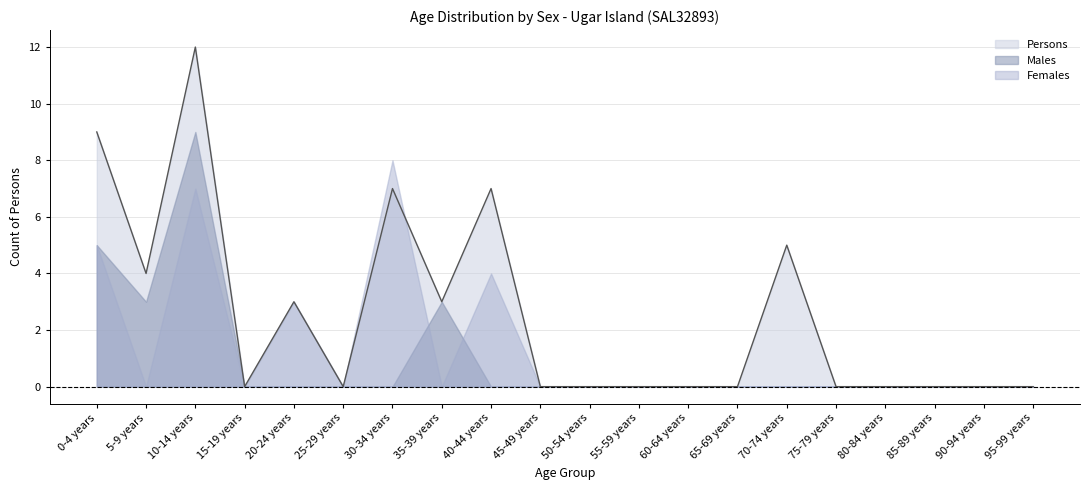

What are all the series names shown in the legend?

Persons, Males, Females